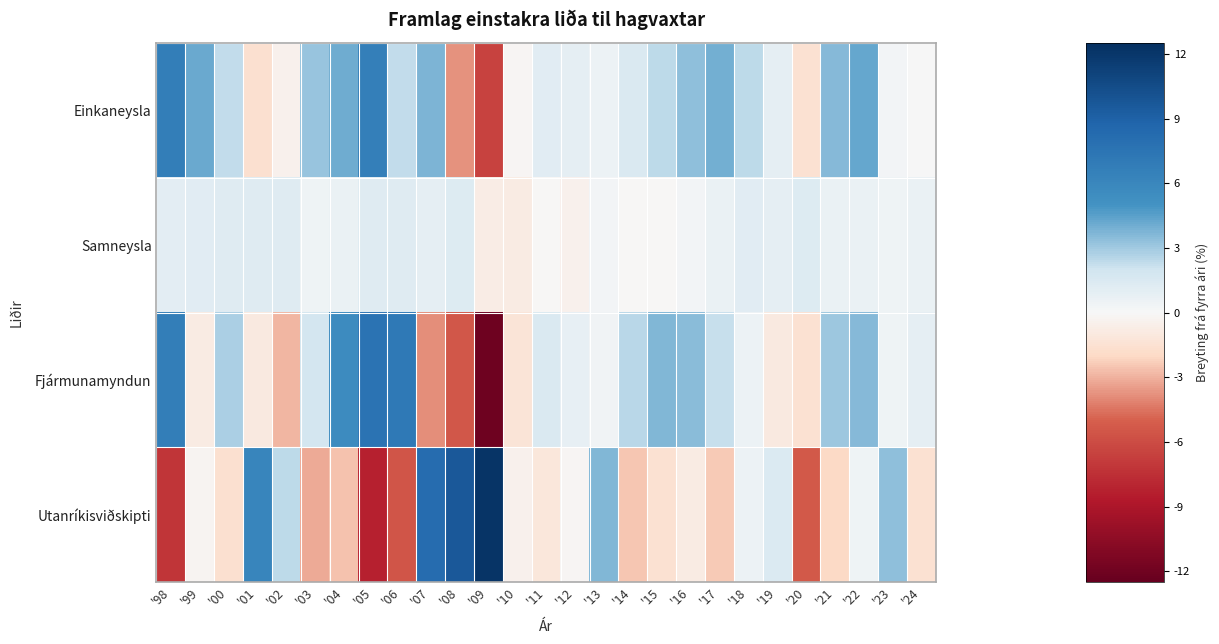

List the series in order of their peak value, highest first.

Utanríkisviðskipti, Fjármunamyndun, Einkaneysla, Samneysla